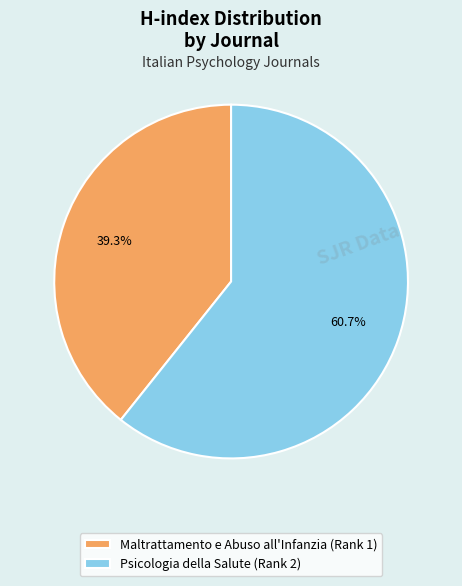

What percentage is the Maltrattamento e Abuso all'Infanzia (Rank 1) slice, to the nearest percent?

39%